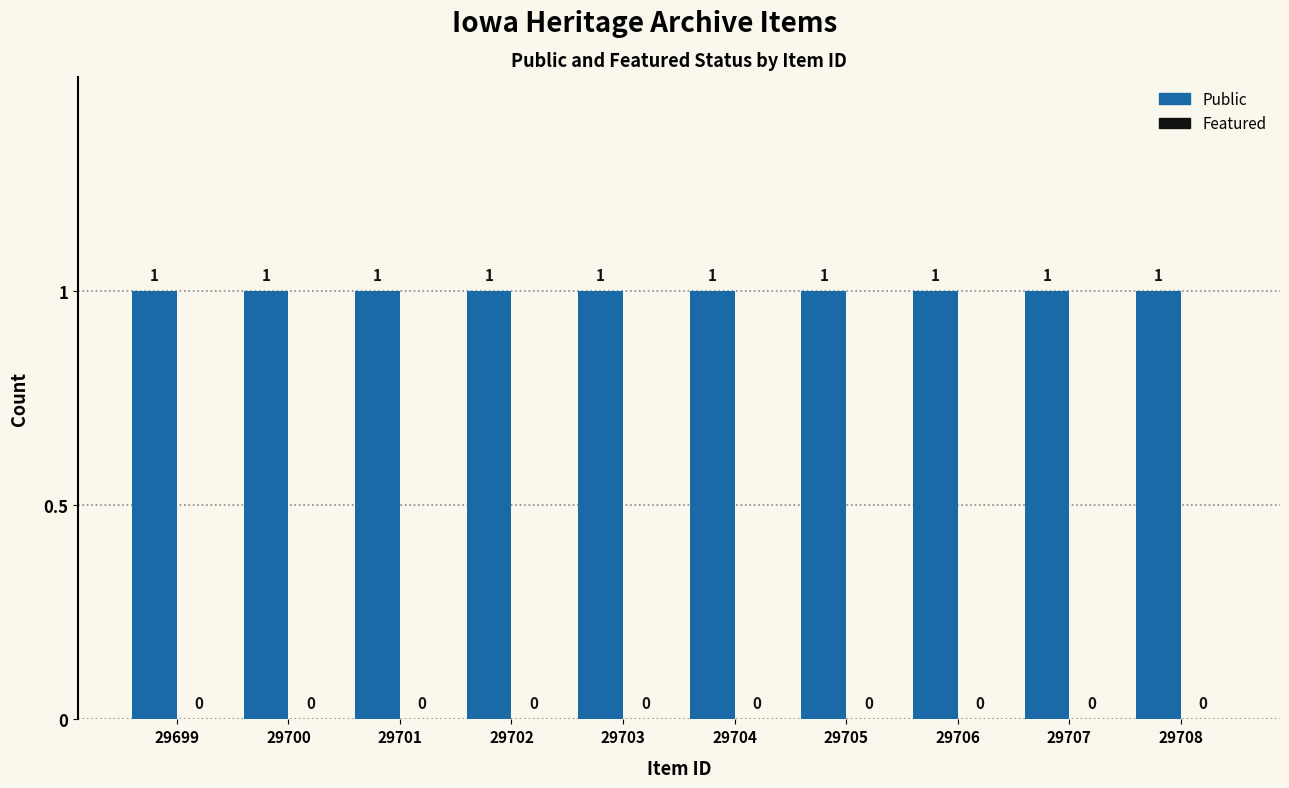

Between 29705 and 29708, which series saw the biggest shift?

Public